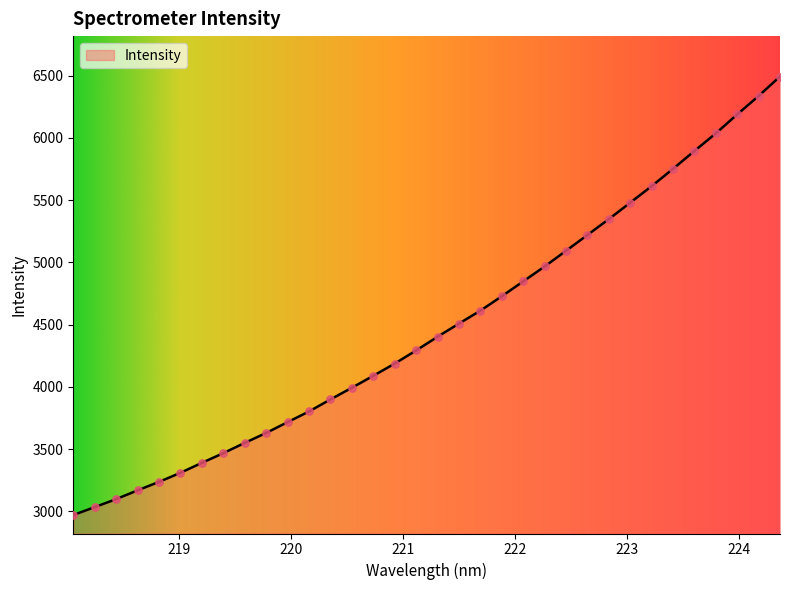

What is the smallest value displayed?

2969.7